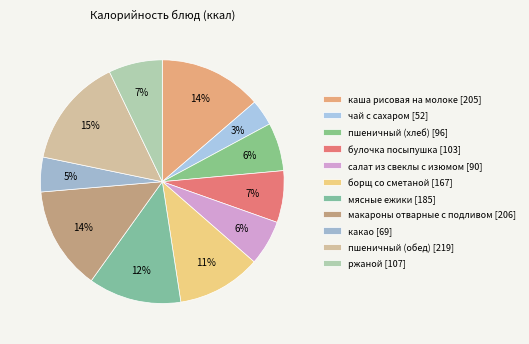

To the nearest percent, what portion does мясные ежики represent?

12%